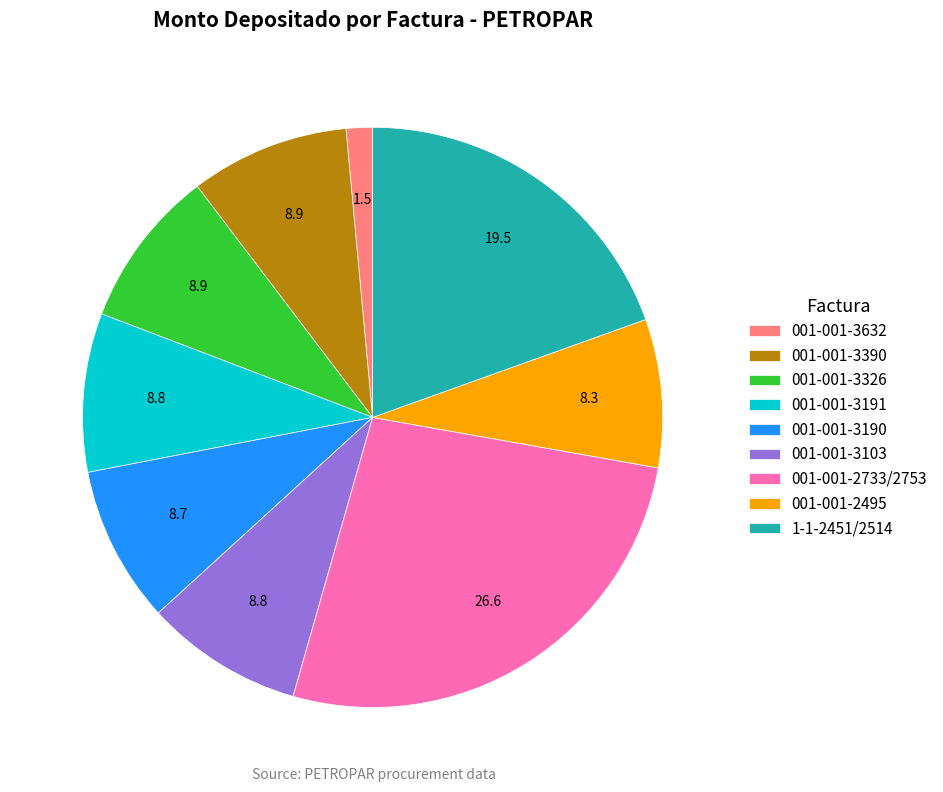

How many slices are in this pie chart?

9